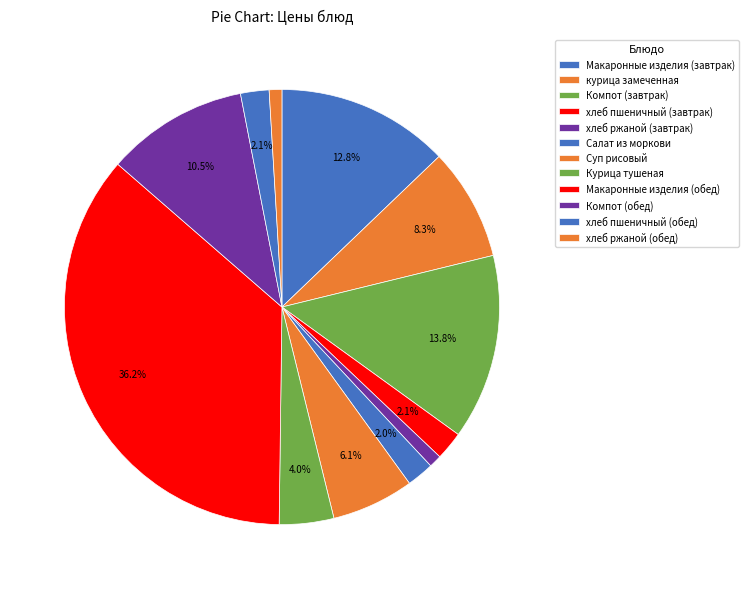

How many segments does this pie chart have?

12